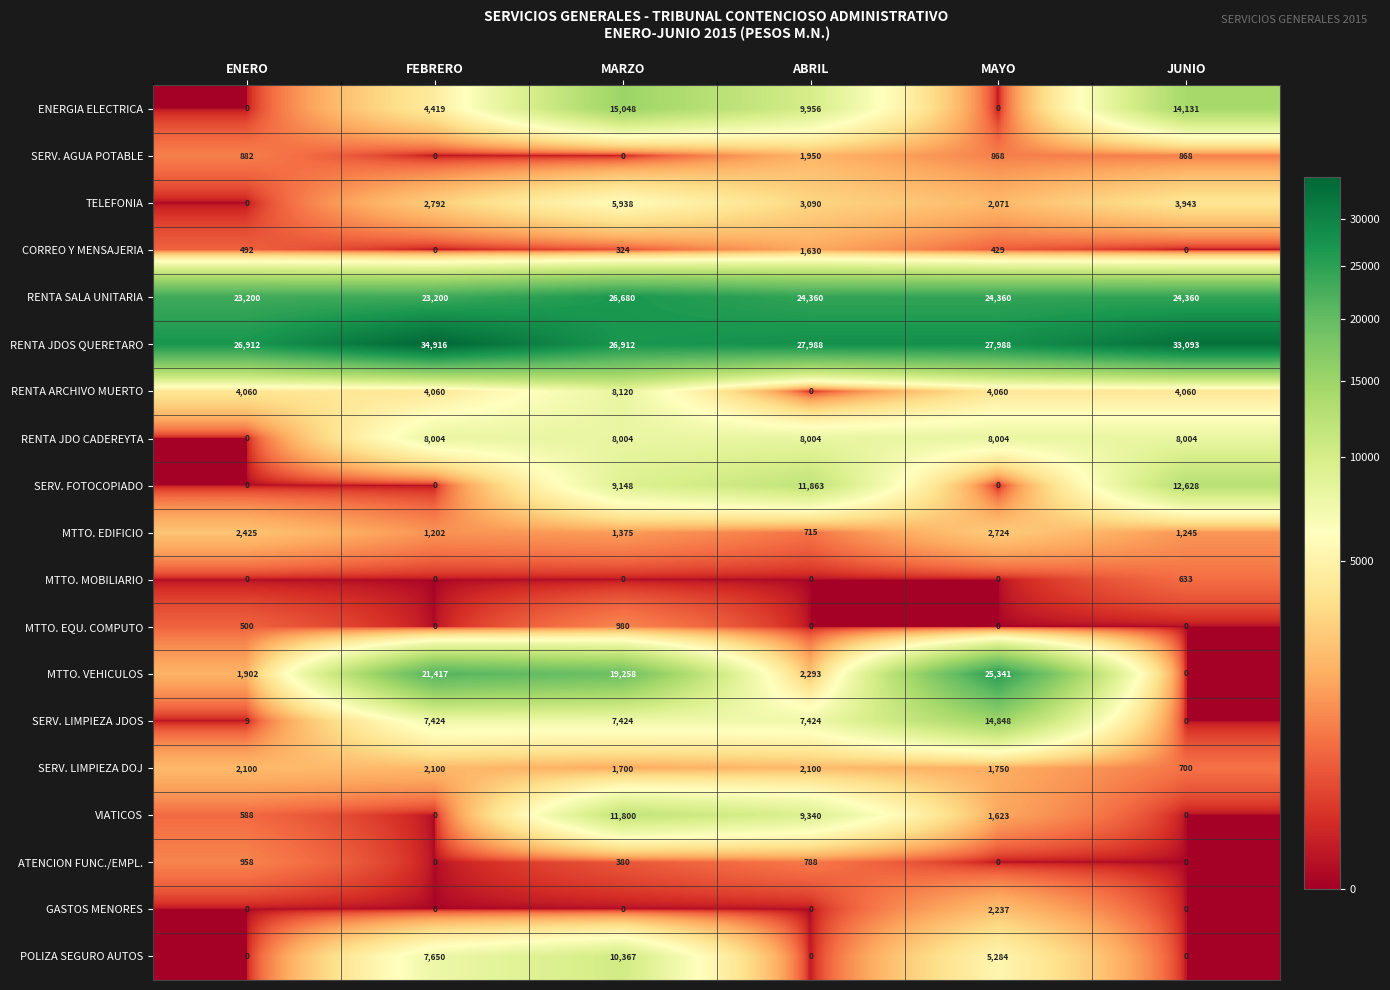

The ATENCION FUNC./EMPL. series shows -403 at MAYO. True or false?

False